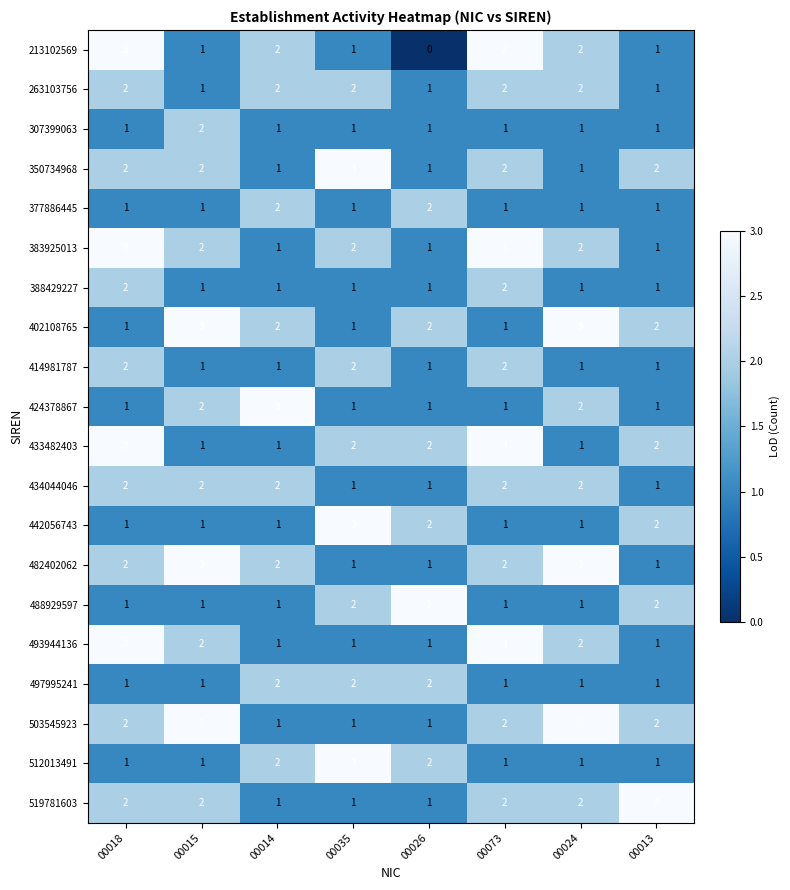

How many 482402062 values are between 1 and 3?

8